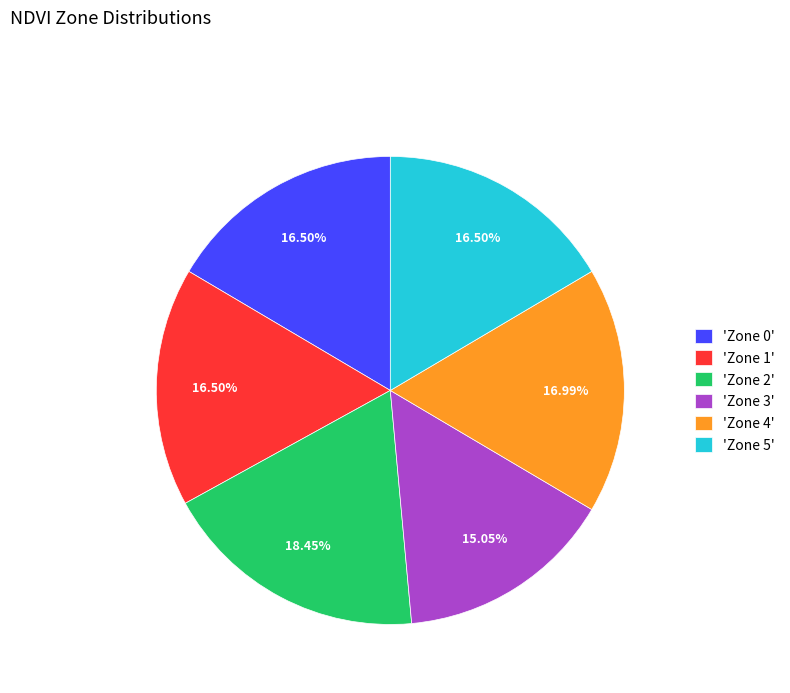

What is the ratio of the value at 'Zone 1' to the value at 'Zone 2'?

0.9